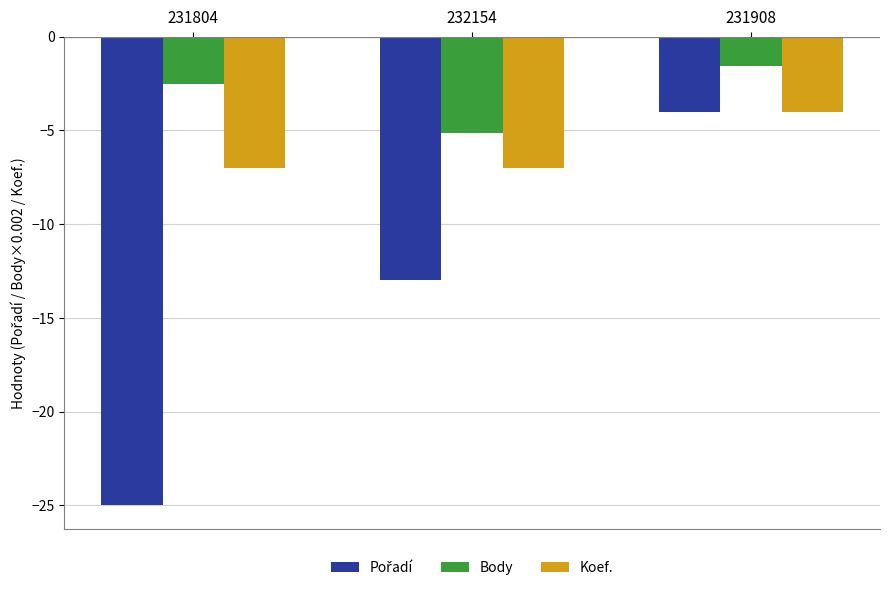

At which category does the chart reach its minimum across all series?

231804